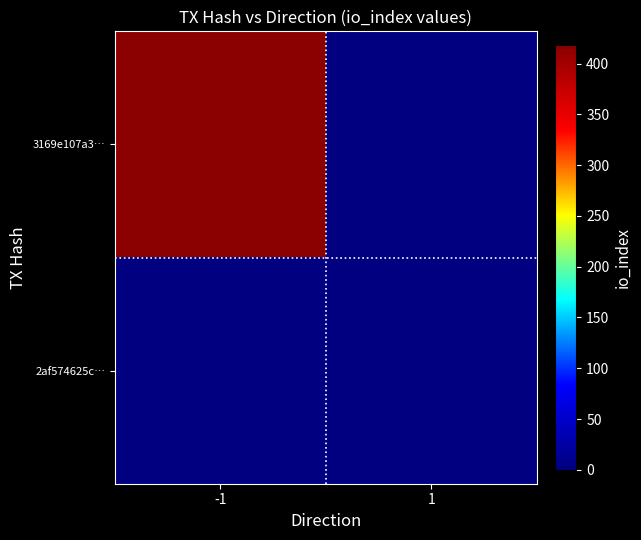

Reading left to right, what are all the values shown in this chart?

3169e107a3…: -1=418	1=0
2af574625c…: -1=0	1=0